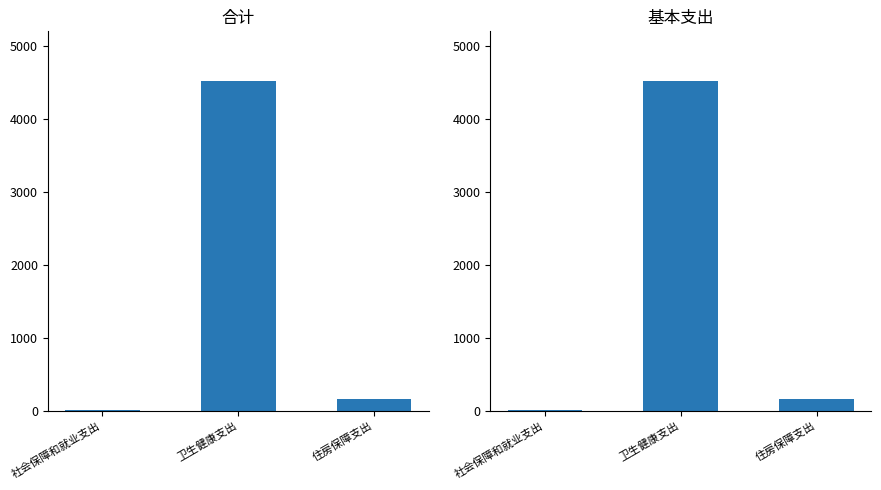

Reading left to right, transcribe all the data shown in this chart.

合计: 9.5	4518.9	168.4
基本支出: 9.5	4518.9	168.4